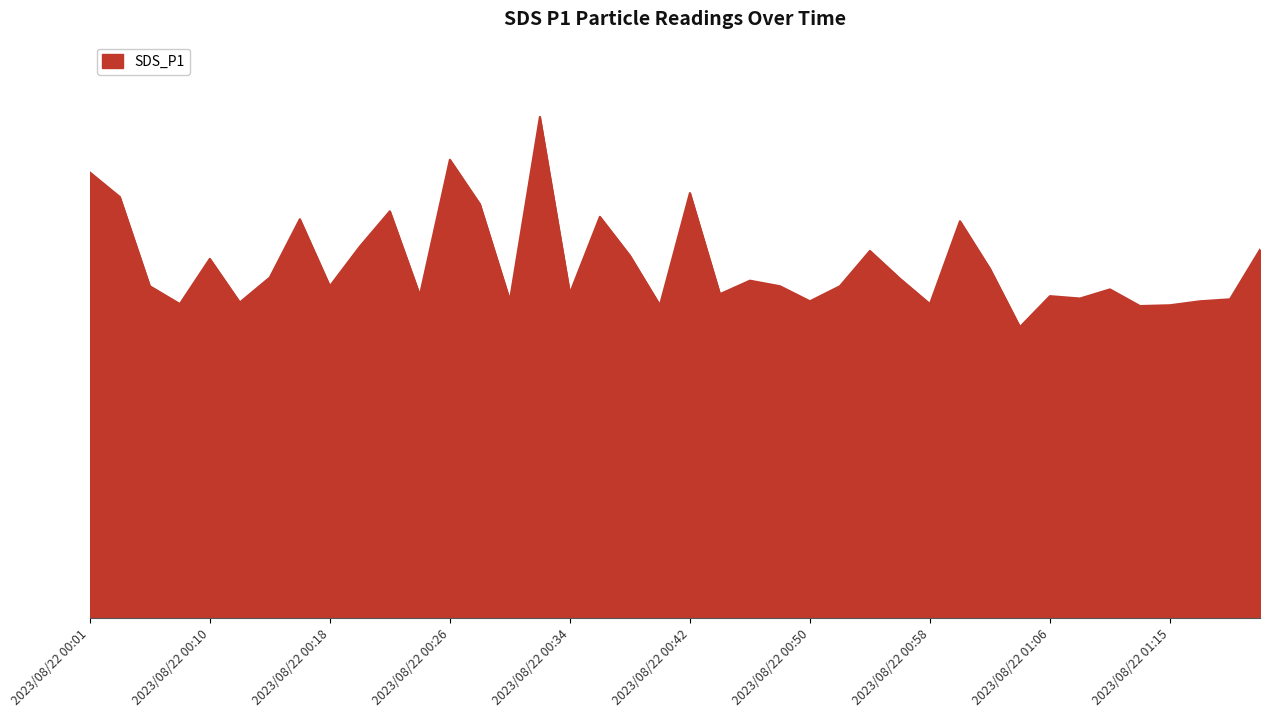

List the labels in order of value, smallest first.

2023/08/22 01:04, 2023/08/22 01:13, 2023/08/22 00:40, 2023/08/22 01:15, 2023/08/22 00:08, 2023/08/22 00:58, 2023/08/22 00:12, 2023/08/22 00:50, 2023/08/22 01:17, 2023/08/22 00:30, 2023/08/22 01:19, 2023/08/22 01:09, 2023/08/22 01:06, 2023/08/22 00:24, 2023/08/22 00:44, 2023/08/22 00:34, 2023/08/22 01:11, 2023/08/22 00:05, 2023/08/22 00:18, 2023/08/22 00:48, 2023/08/22 00:52, 2023/08/22 00:46, 2023/08/22 00:56, 2023/08/22 00:14, 2023/08/22 01:02, 2023/08/22 00:10, 2023/08/22 00:38, 2023/08/22 00:54, 2023/08/22 01:21, 2023/08/22 00:20, 2023/08/22 01:00, 2023/08/22 00:16, 2023/08/22 00:36, 2023/08/22 00:22, 2023/08/22 00:28, 2023/08/22 00:03, 2023/08/22 00:42, 2023/08/22 00:01, 2023/08/22 00:26, 2023/08/22 00:32